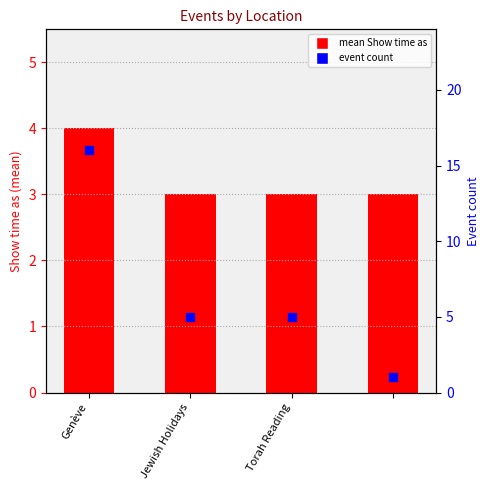

Which series has the largest Y range (max minus min)?

event count